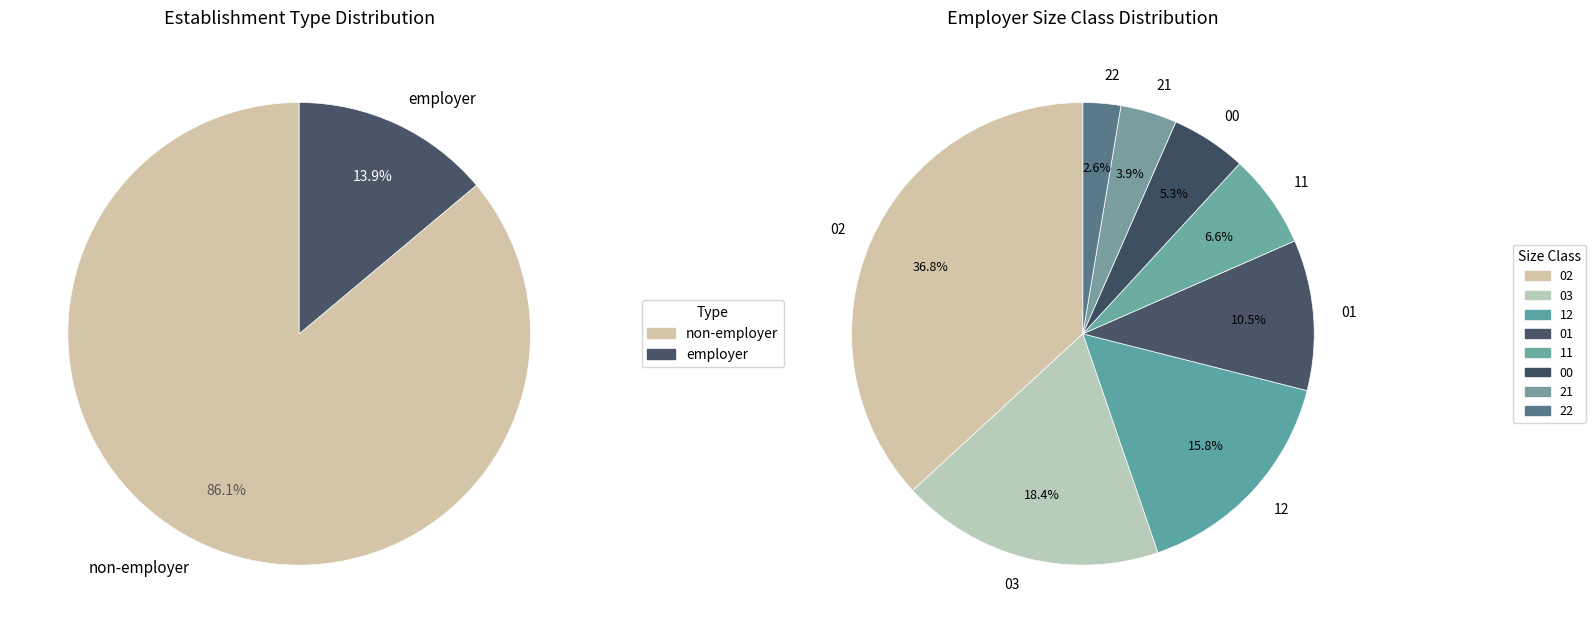

What is the smallest slice in the pie chart?

22